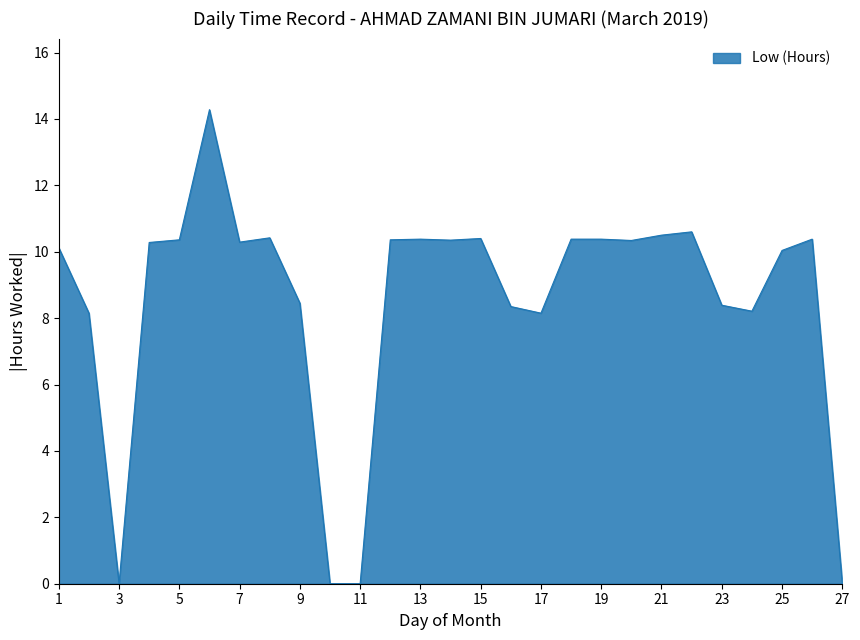

How many lines are shown in the chart?

1